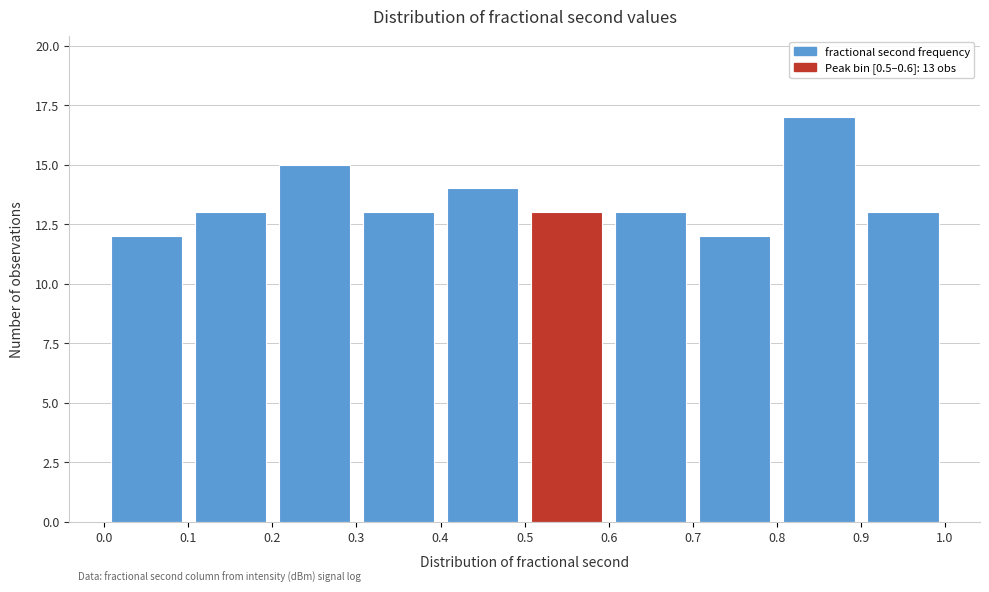

Over which range of the x-axis is the bar tallest?

0.8 to 0.9